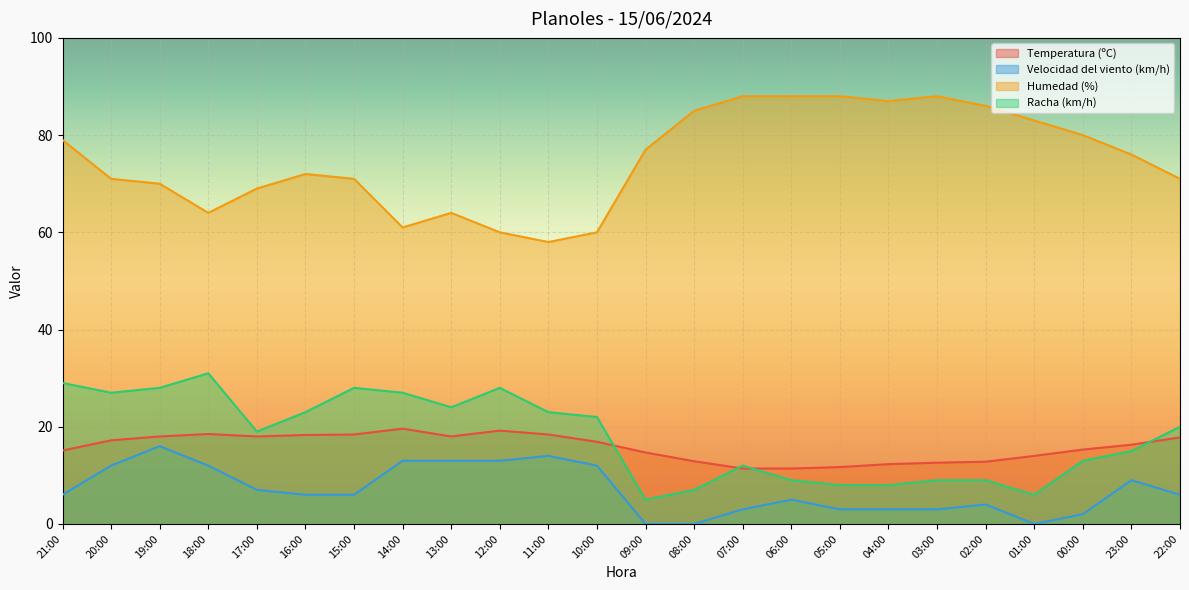

True or false: Velocidad del viento (km/h) has more than 1 points higher than both neighbors.

True